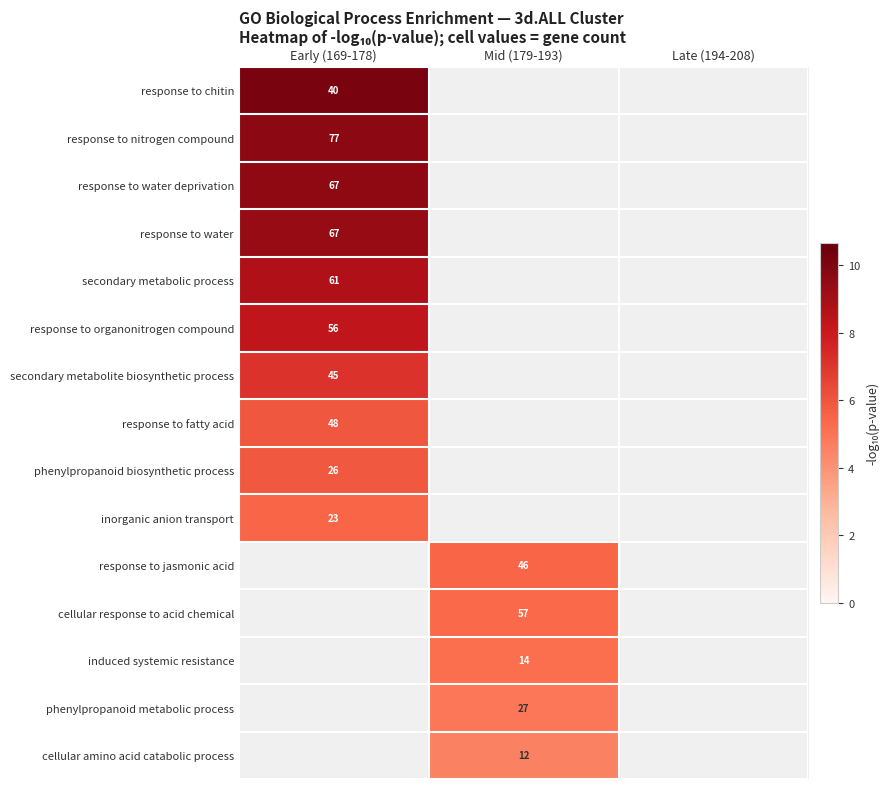

Is the value of cellular amino acid catabolic process at Late (194-208) greater than the value of phenylpropanoid metabolic process at Mid (179-193)?

No